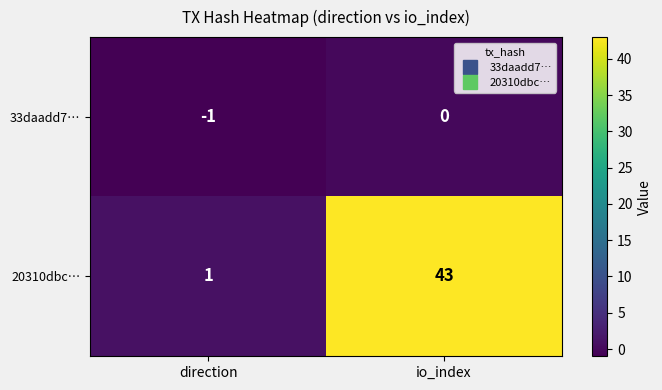

What value does the 20310dbc… series have at io_index?

43